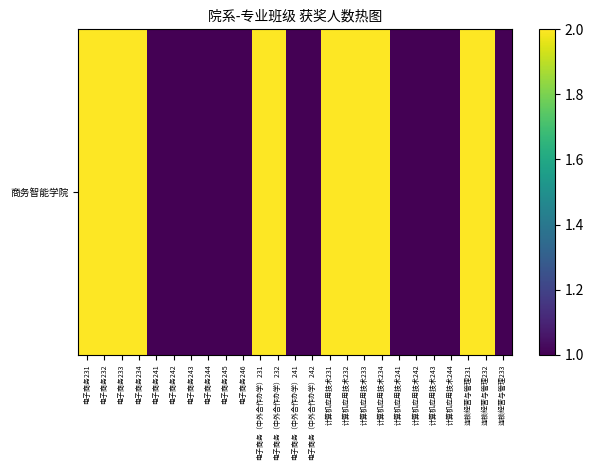

Where is the data nearest to the value 1?

电子商务241